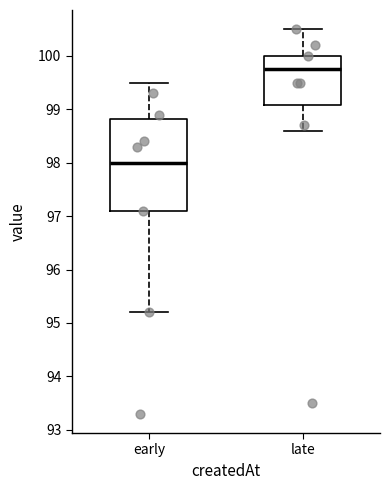

Comparing the boxes themselves (not the whiskers), which one is the tallest?

early